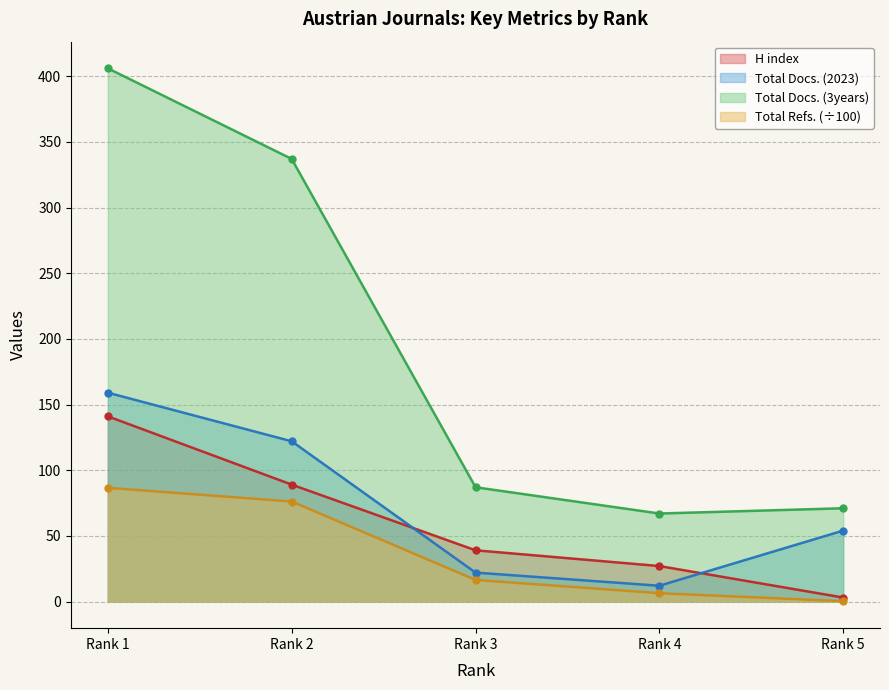

Count the number of data series in this chart.

4